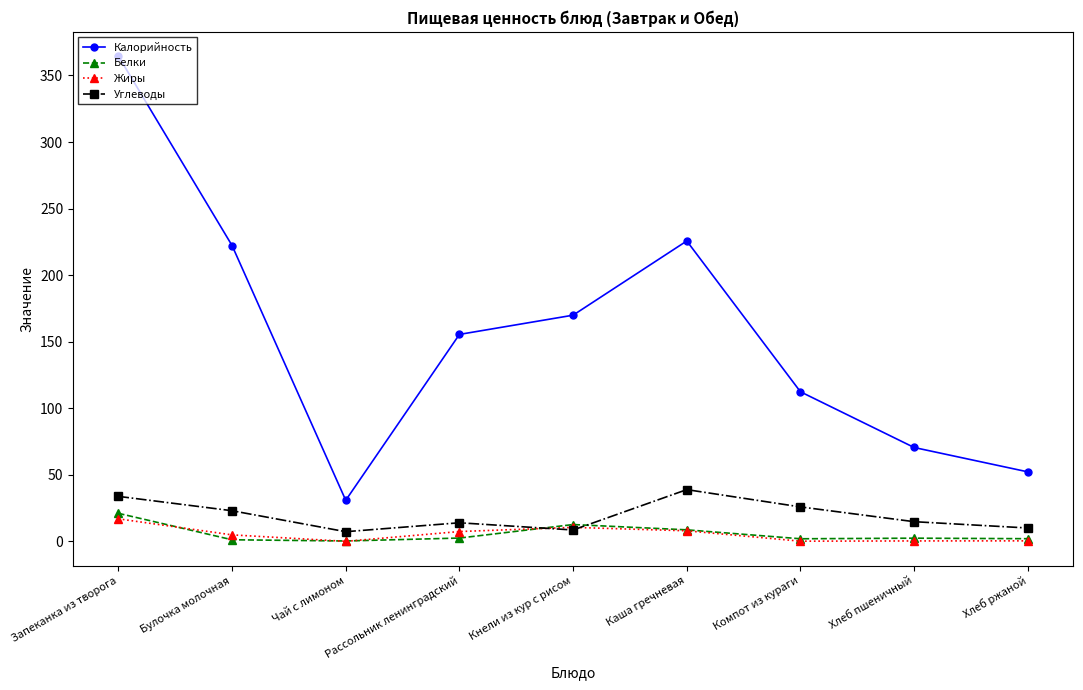

Which series has the largest total across all categories?

Калорийность